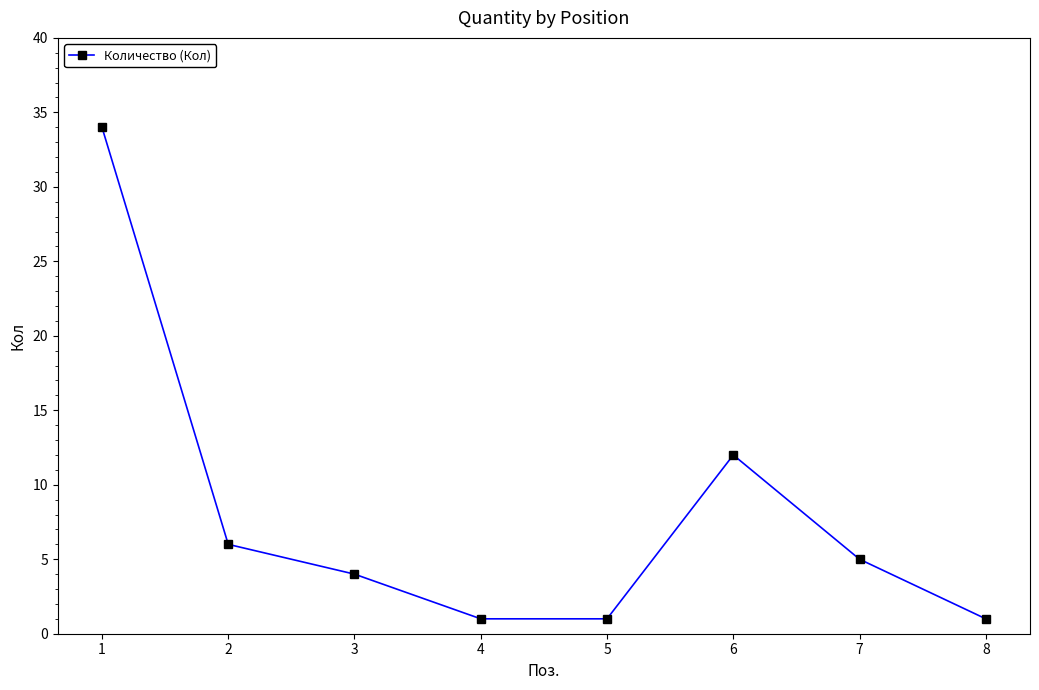

Where does the data first go above 5?

1